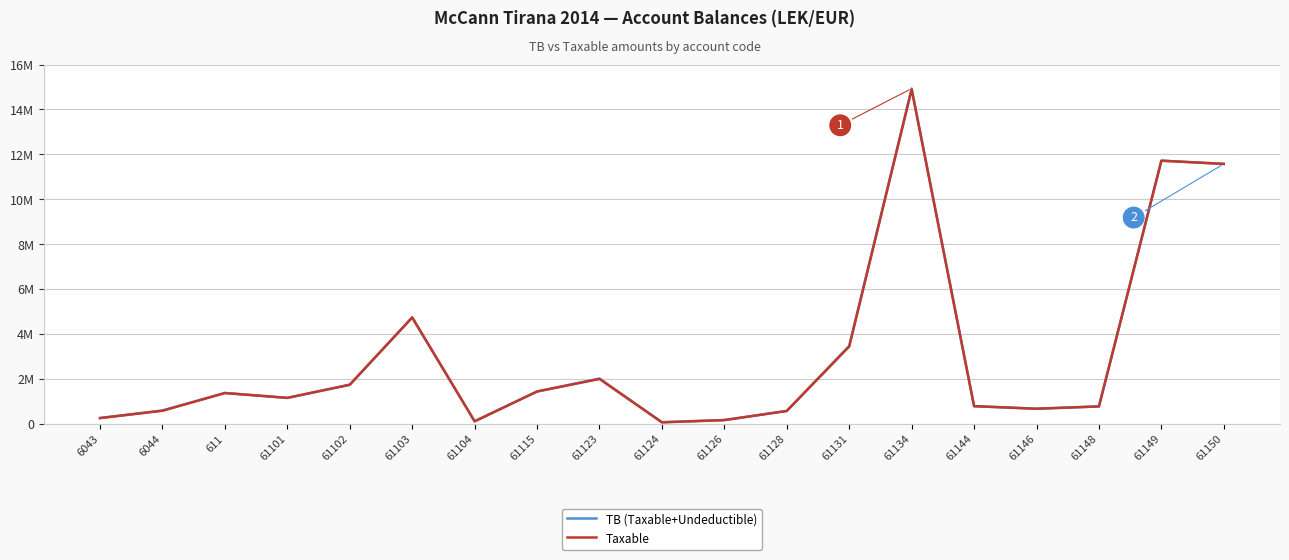

What are all the series names shown in the legend?

TB (Taxable+Undeductible), Taxable